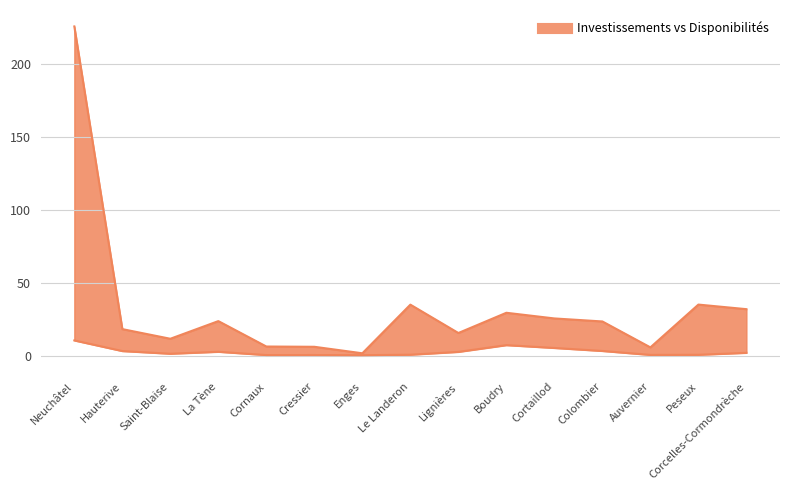

At which category is the sum across all series the highest?

Neuchâtel